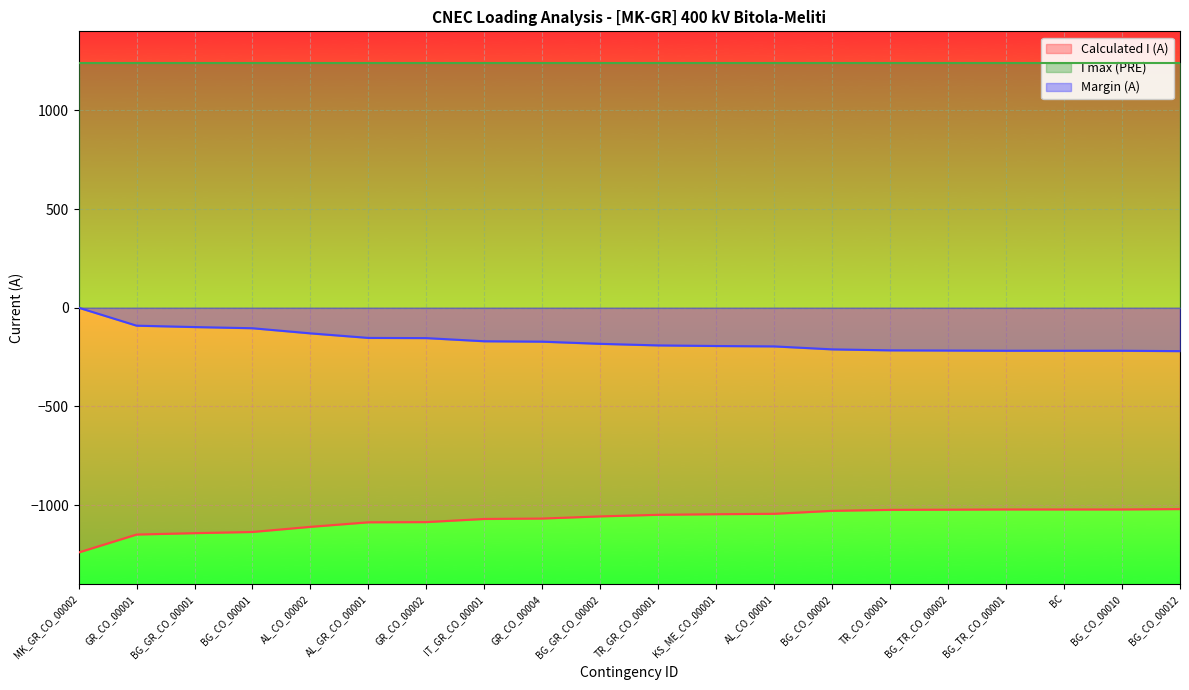

At how many categories does at least one series exceed -324?

20